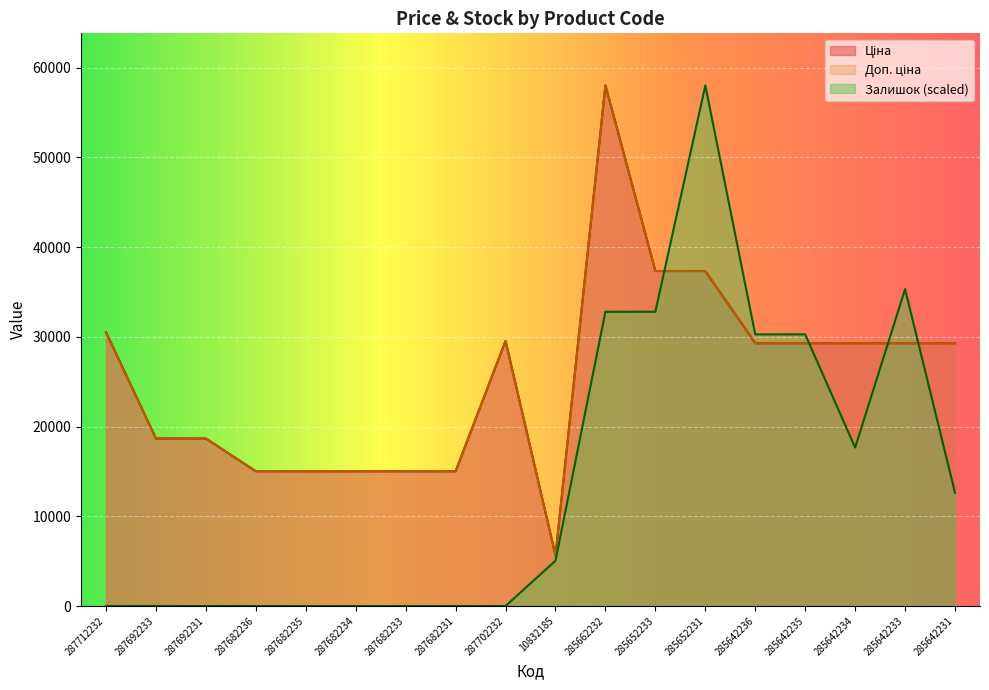

What is the lowest value of the Ціна series?

5636.0